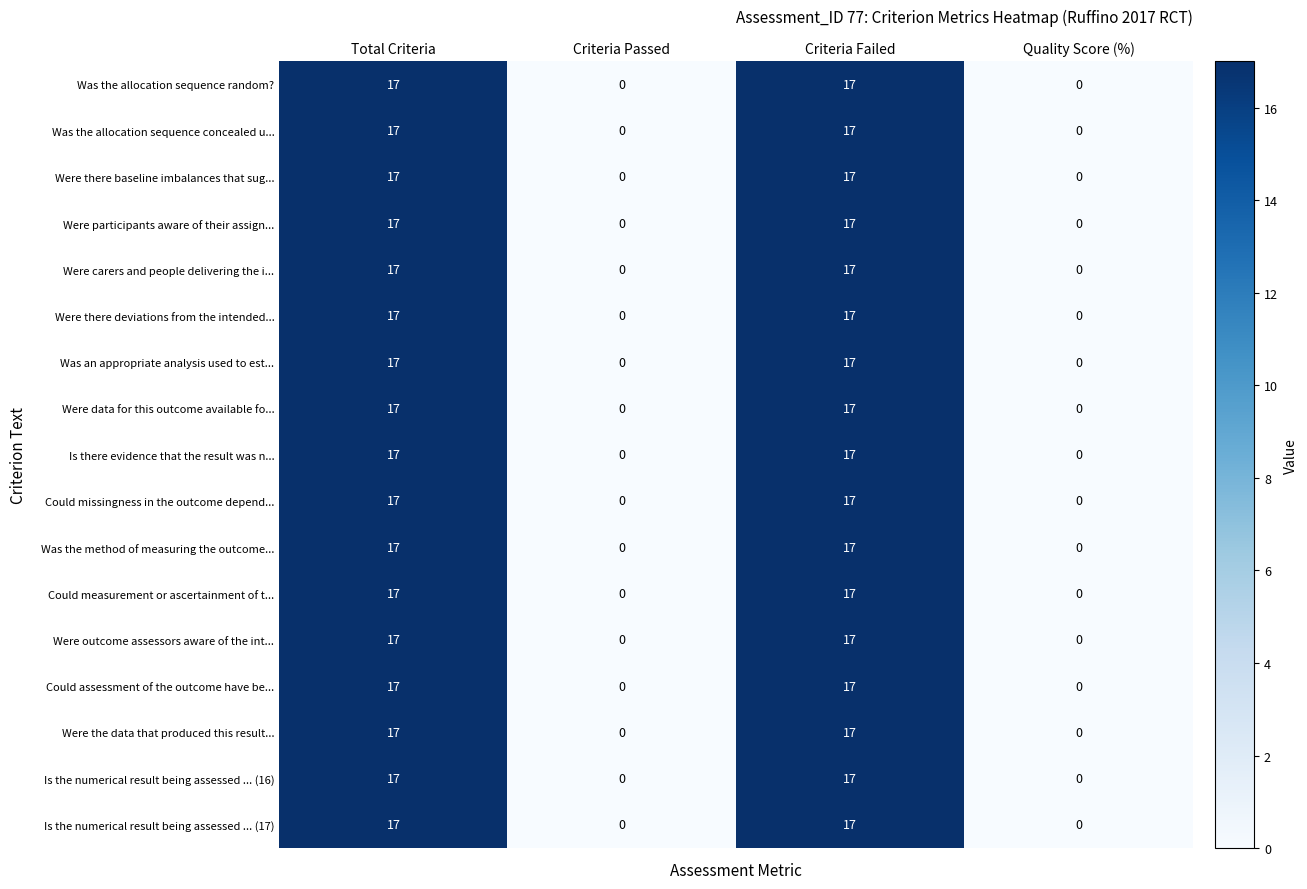

What is the highest value of the Could assessment of the outcome have be... series?

17